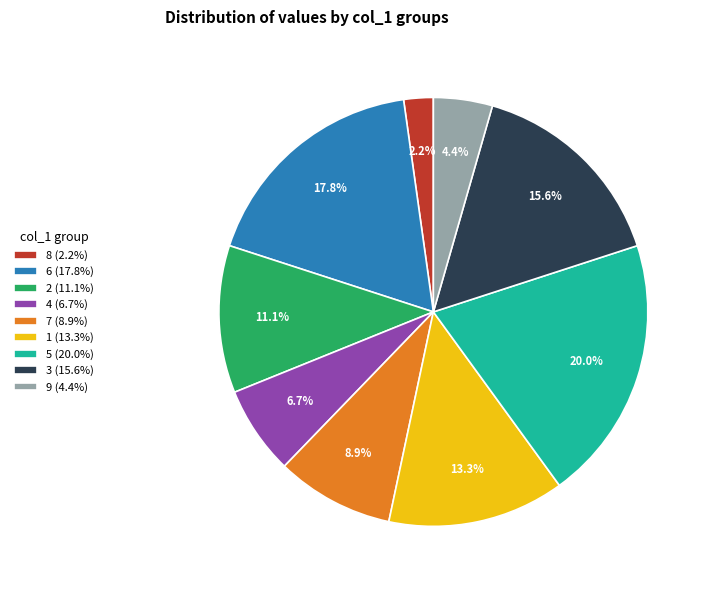

Count the number of slices in the pie.

9